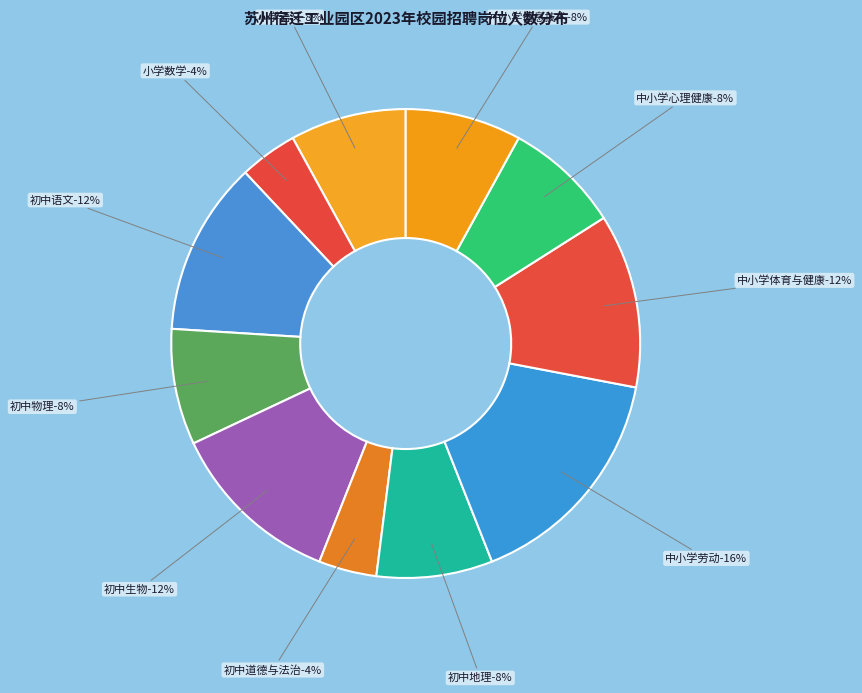

Which slice is the smallest?

小学数学